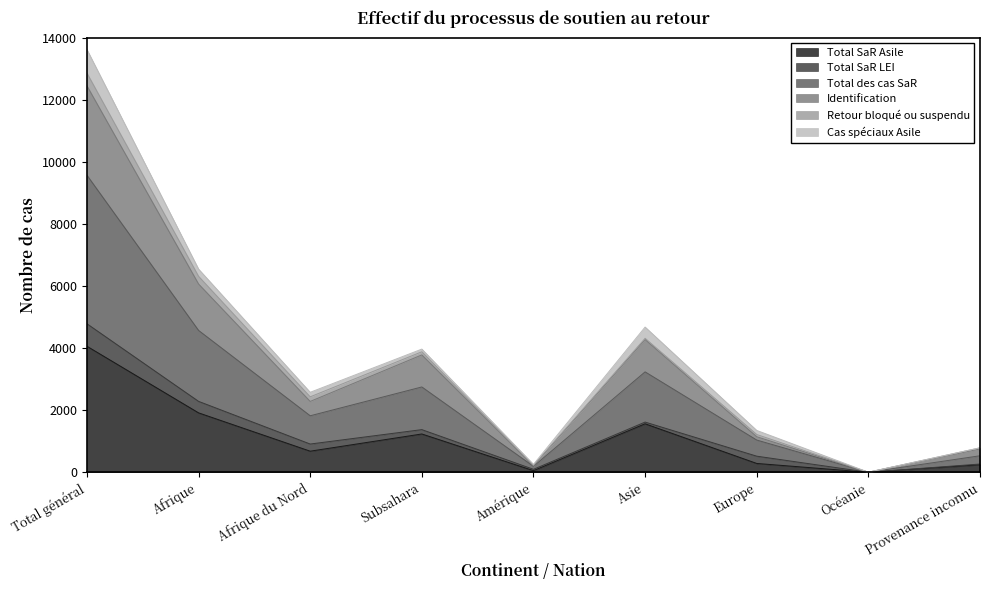

What are all the series names shown in the legend?

Total SaR Asile, Total SaR LEI, Total des cas SaR, Identification, Retour bloqué ou suspendu, Cas spéciaux Asile